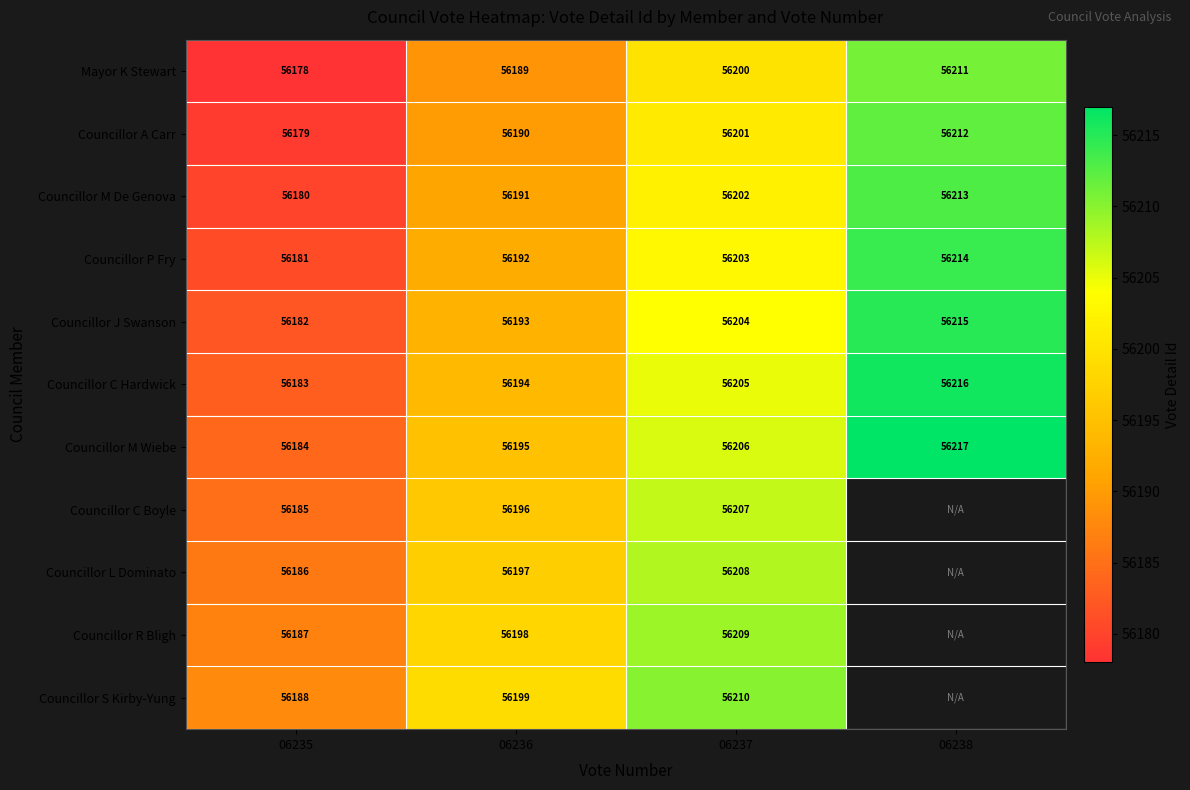

What is the difference between the second highest and second lowest values in the Councillor P Fry series?

11